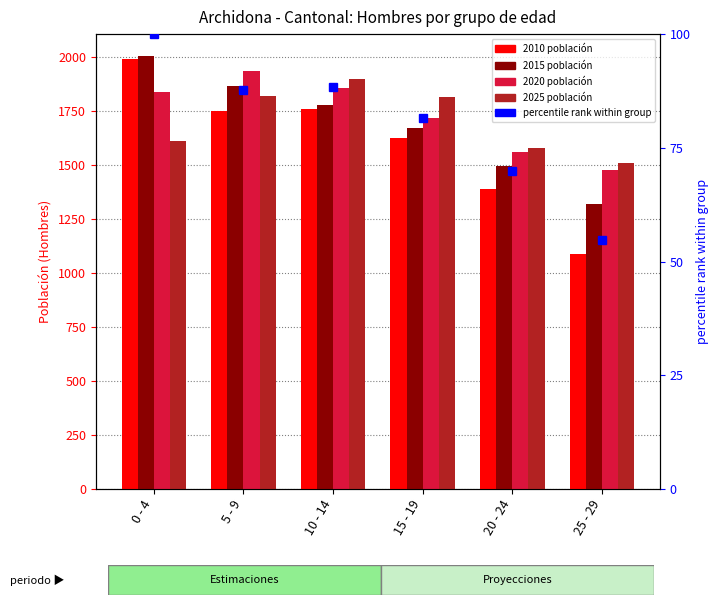

What is the label of the 6th bar from the right?

0 - 4